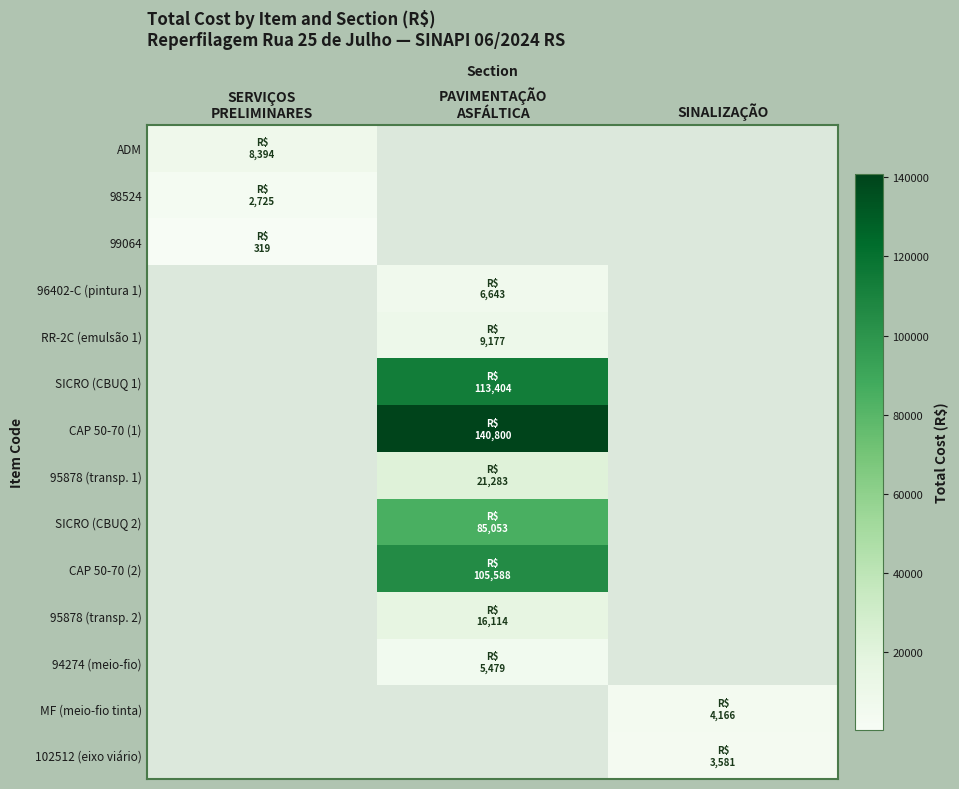

Between PAVIMENTAÇÃO
ASFÁLTICA and SERVIÇOS
PRELIMINARES, which is larger?

SERVIÇOS
PRELIMINARES